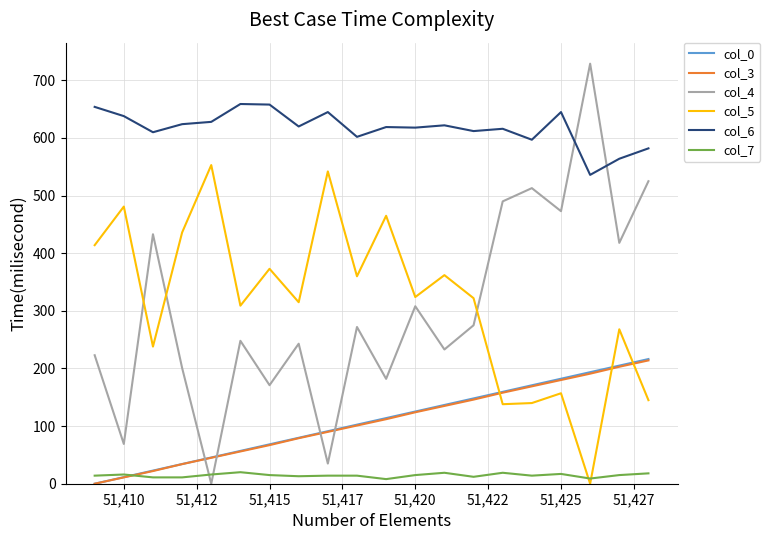

Which series has the largest total across all categories?

col_6